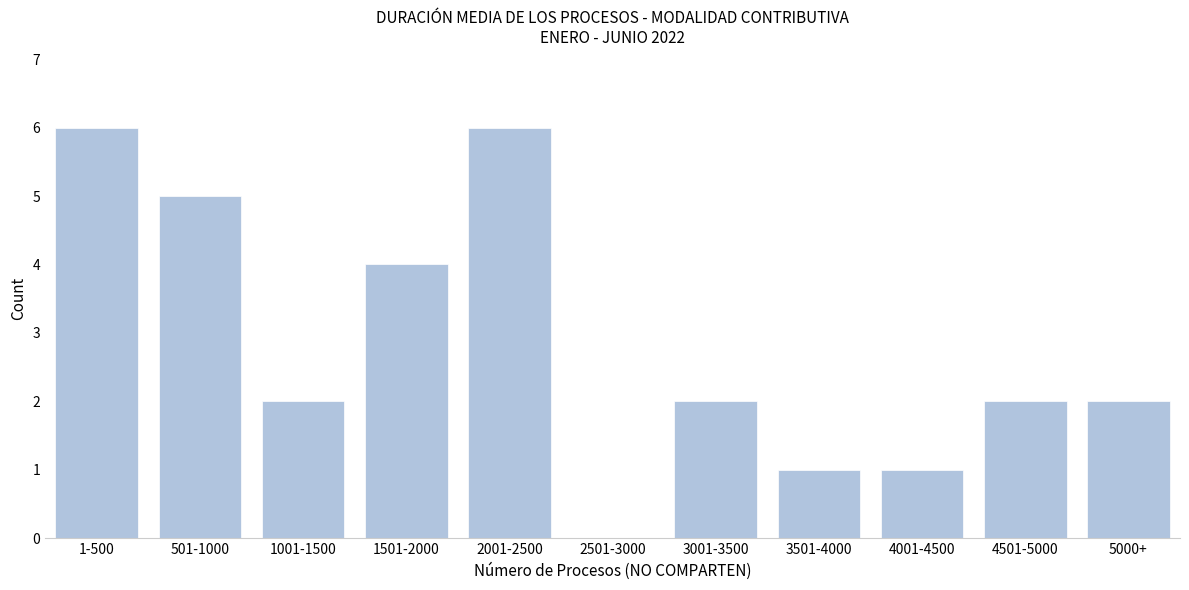

Reading left to right, list all the values displayed in this chart.

1-500=6	501-1000=5	1001-1500=2	1501-2000=4	2001-2500=6	2501-3000=0	3001-3500=2	3501-4000=1	4001-4500=1	4501-5000=2	5000+=2